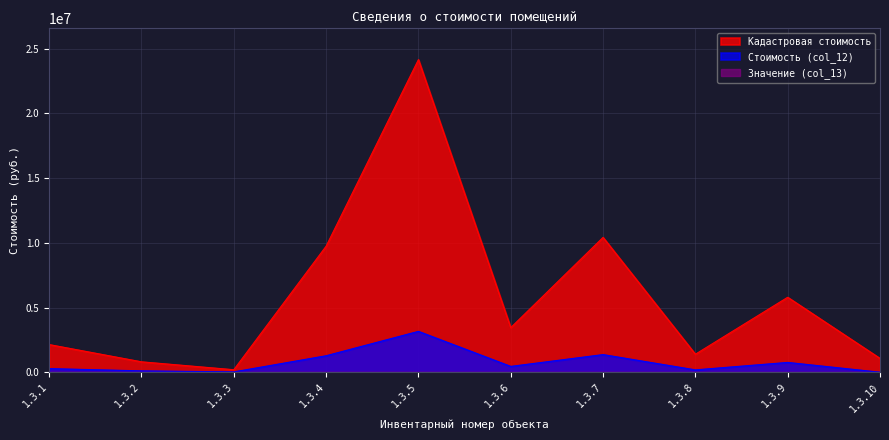

Which series has the largest total across all categories?

Кадастровая стоимость